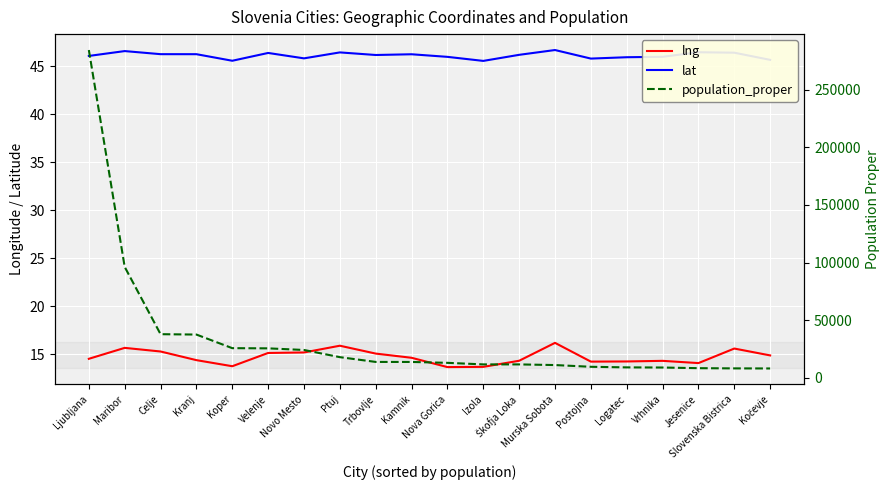

What position from the right is Škofja Loka?

8